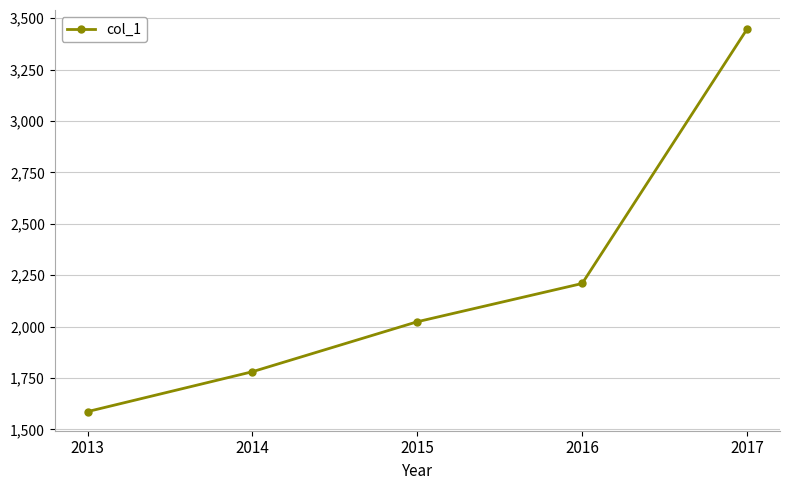

How many categories are shown in the chart?

5